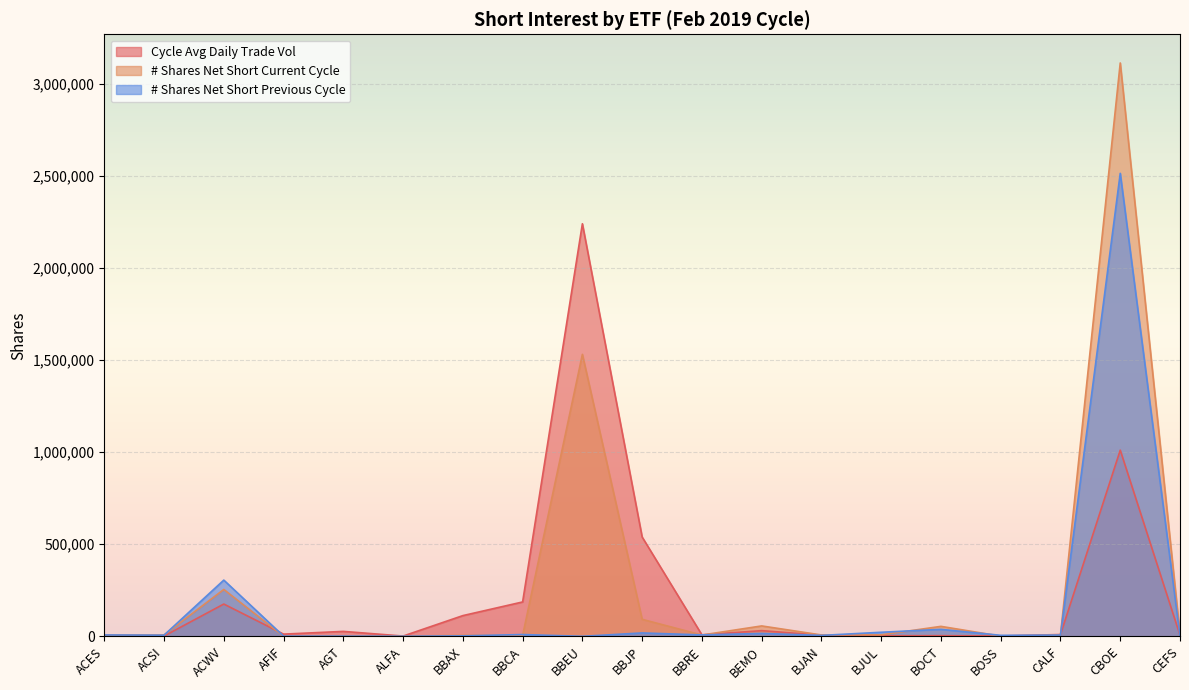

Reading left to right, list all the values displayed in this chart.

Cycle Avg Daily Trade Vol: ACES=5657	ACSI=1461	ACWV=175407	AFIF=12014	AGT=26824	ALFA=1554	BBAX=112583	BBCA=186751	BBEU=2240784	BBJP=539449	BBRE=8068	BEMO=30914	BJAN=6065	BJUL=3084	BOCT=3605	BOSS=1904	CALF=9922	CBOE=1011120	CEFS=5943
# Shares Net Short Current Cycle: ACES=6027	ACSI=7477	ACWV=254606	AFIF=182	AGT=1038	ALFA=915	BBAX=5557	BBCA=4855	BBEU=1531395	BBJP=92390	BBRE=7124	BEMO=56491	BJAN=7414	BJUL=8094	BOCT=54134	BOSS=1201	CALF=6801	CBOE=3114046	CEFS=12830
# Shares Net Short Previous Cycle: ACES=7428	ACSI=6350	ACWV=305414	AFIF=1015	AGT=979	ALFA=326	BBAX=2537	BBCA=9807	BBEU=105	BBJP=18495	BBRE=7708	BEMO=15846	BJAN=5095	BJUL=22118	BOCT=37927	BOSS=5515	CALF=6909	CBOE=2514545	CEFS=1829